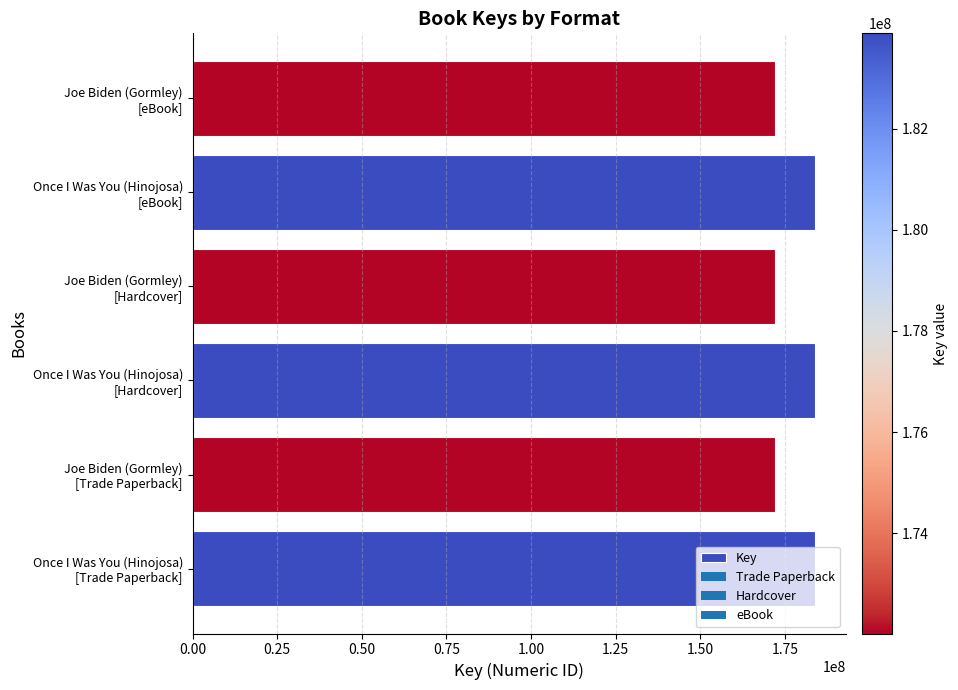

What is the sum of all values?

1067712165